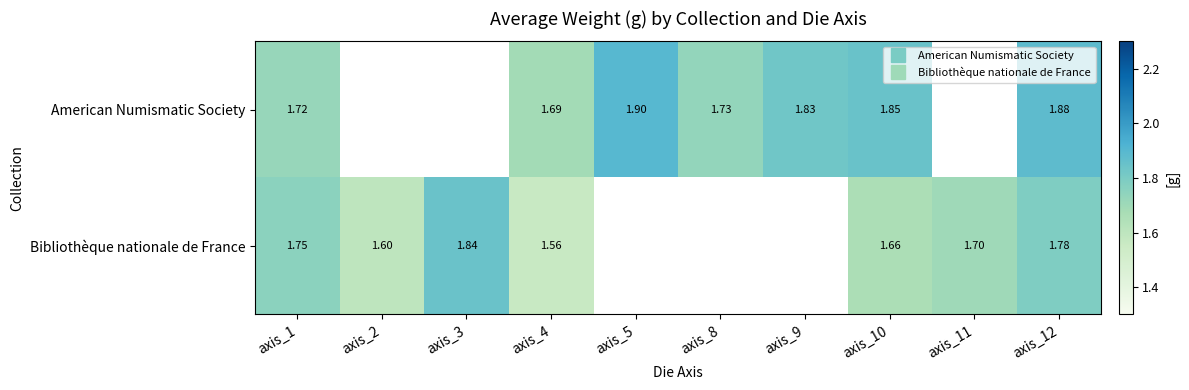

Between axis_4 and axis_9, which series saw the biggest shift?

American Numismatic Society